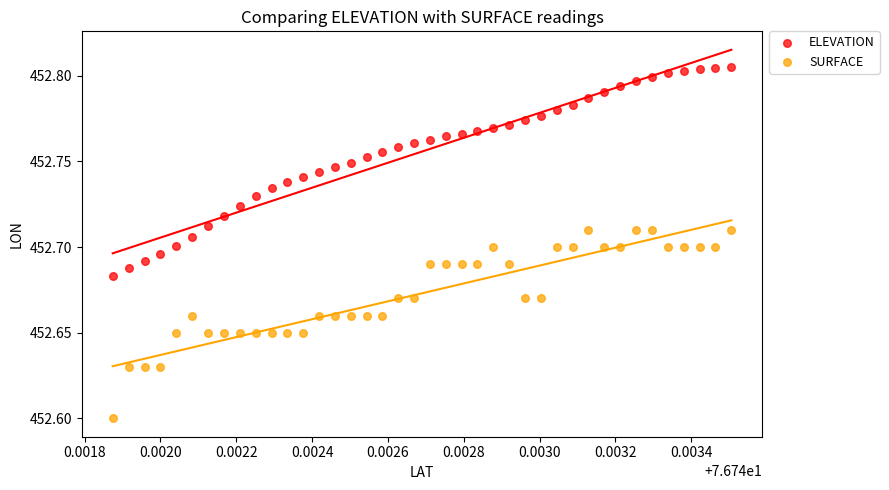

Which series has the largest Y range (max minus min)?

ELEVATION